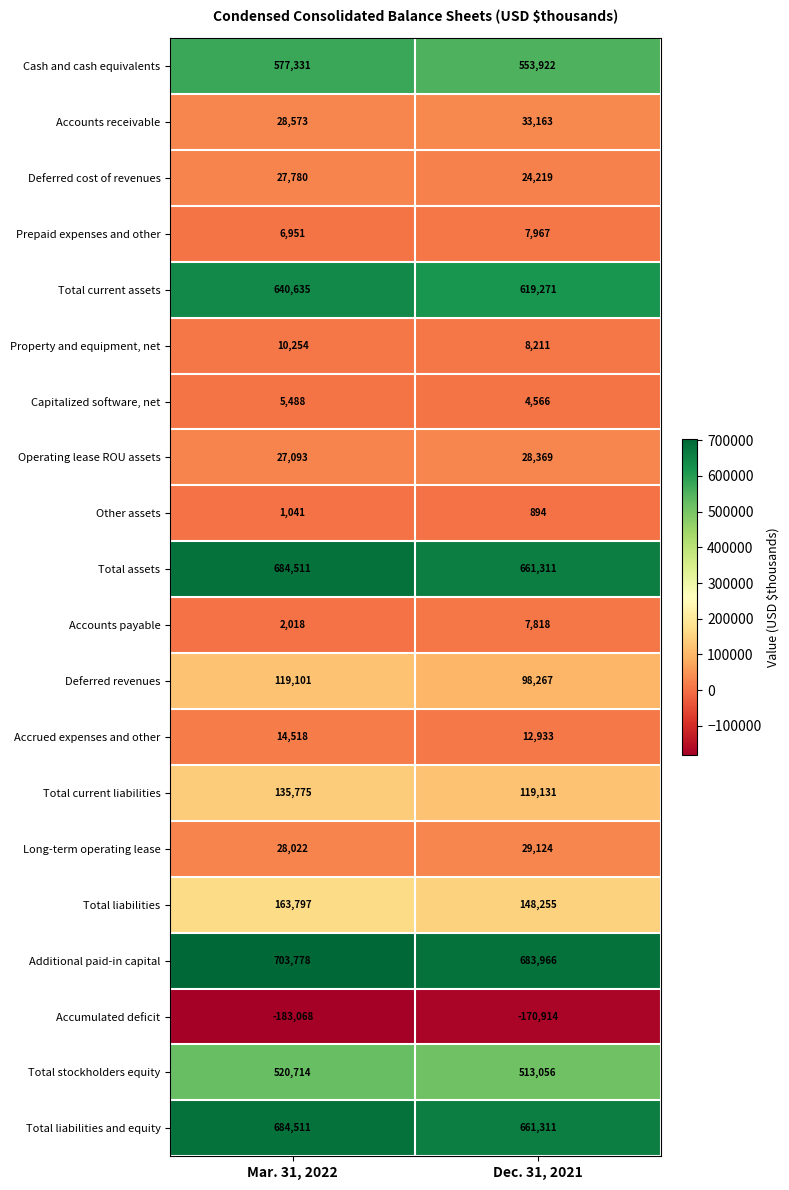

At which category is the sum across all series the highest?

Mar. 31, 2022